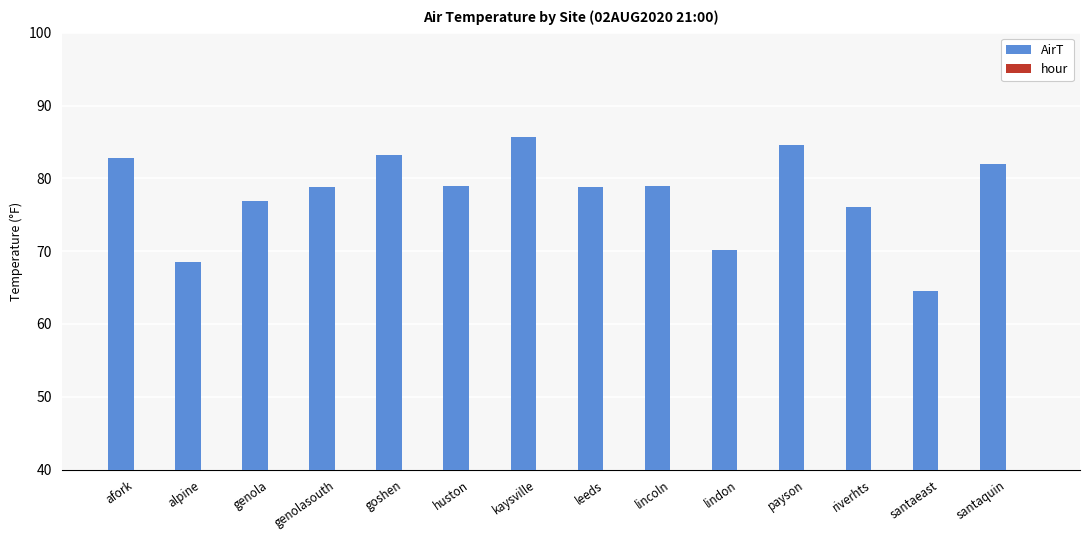

What are all the series names shown in the legend?

AirT, hour